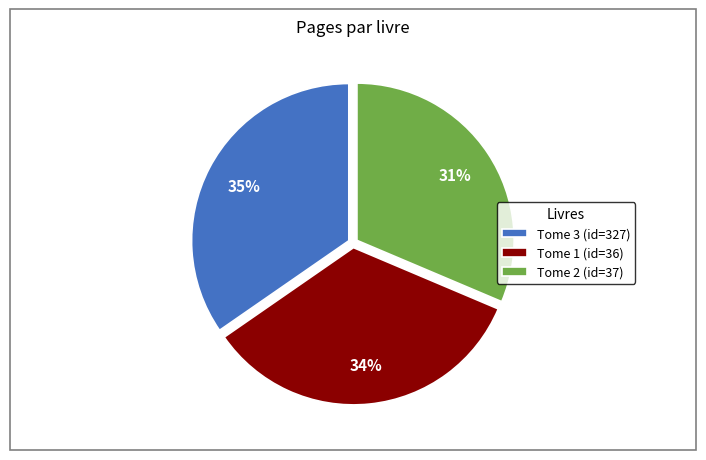

Do Tome 1 (id=36) and Tome 2 (id=37) together represent more than half of the pie?

Yes